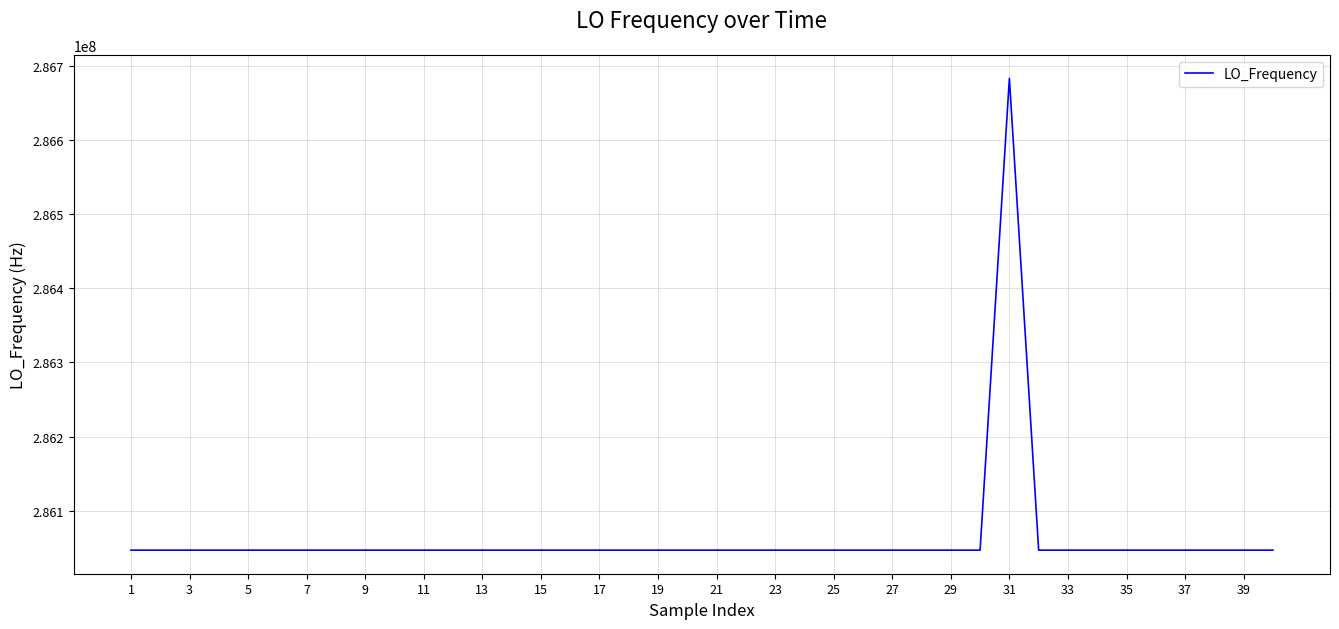

Count the number of data series in this chart.

1